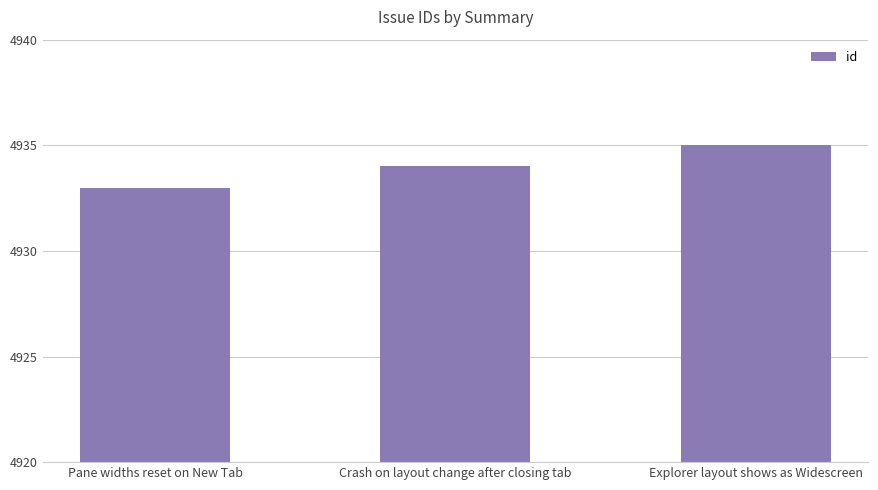

Is it true that the value at Explorer layout shows as Widescreen is 2945?

False